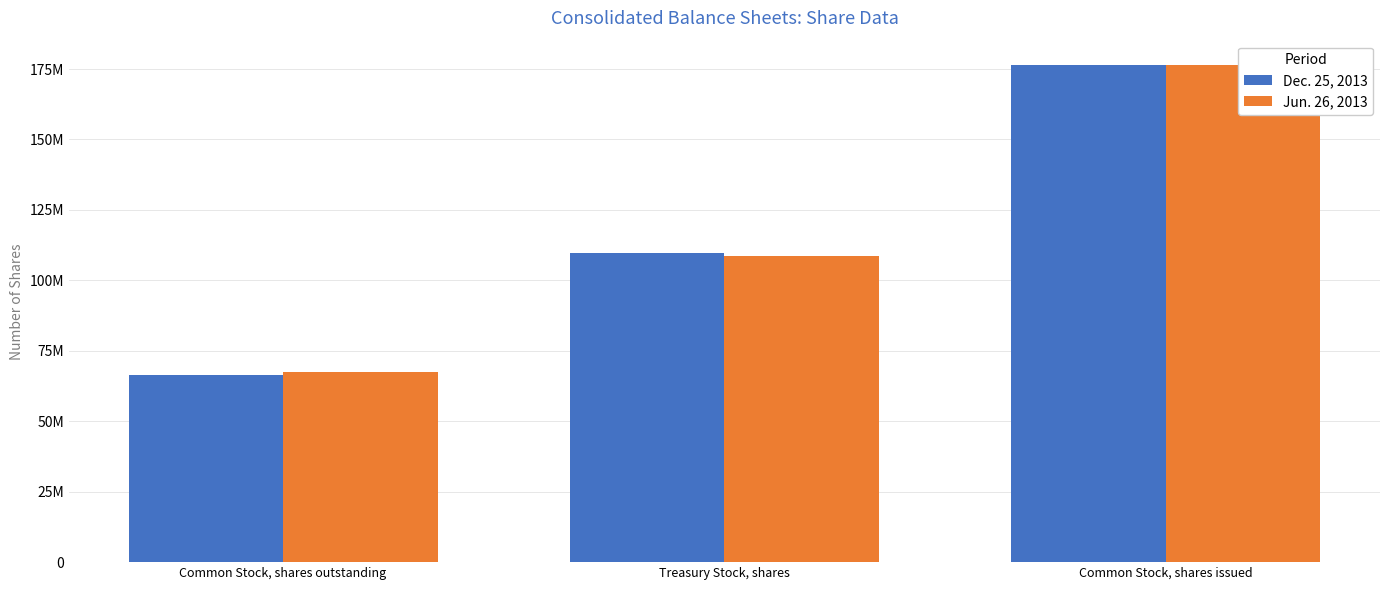

At which label does Dec. 25, 2013 first exceed 109754154?

Common Stock, shares issued